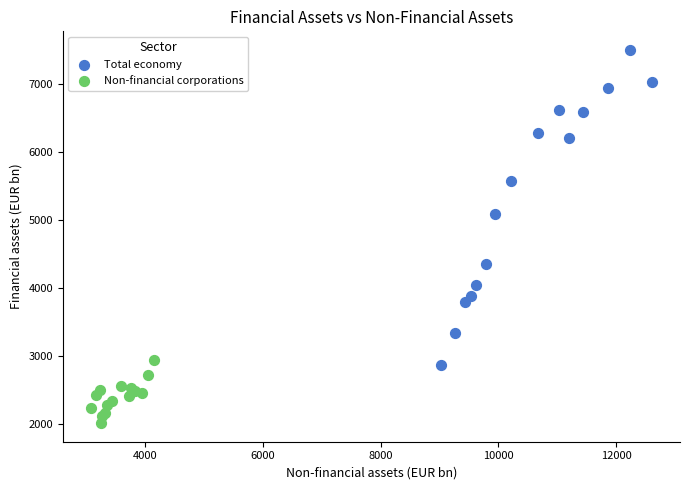

Which series has the widest spread of Y values?

Total economy